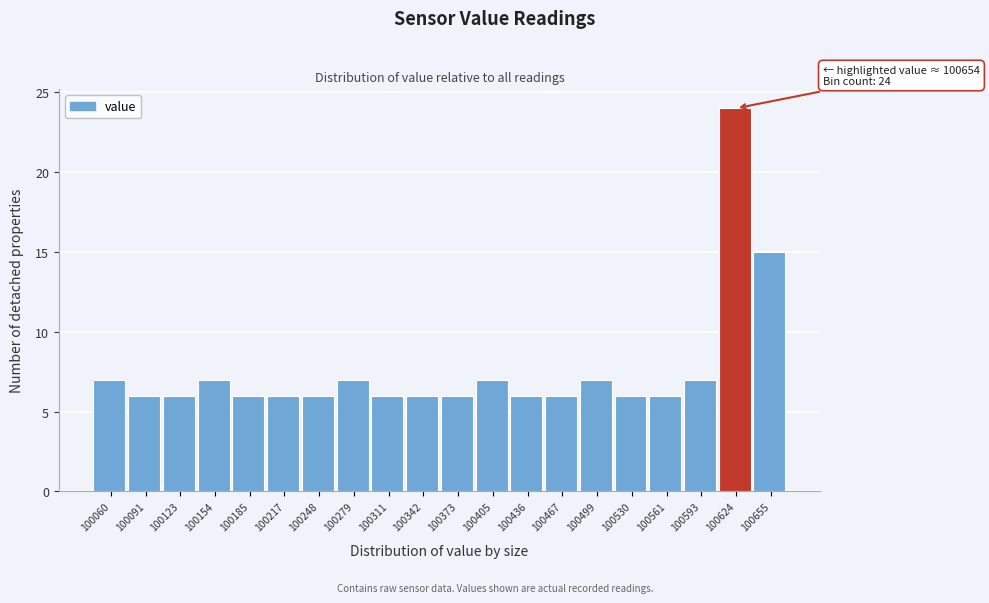

Reading left to right, list all the values displayed in this chart.

100060=7	100091=6	100123=6	100154=7	100185=6	100217=6	100248=6	100279=7	100311=6	100342=6	100373=6	100405=7	100436=6	100467=6	100499=7	100530=6	100561=6	100593=7	100624=24	100655=15